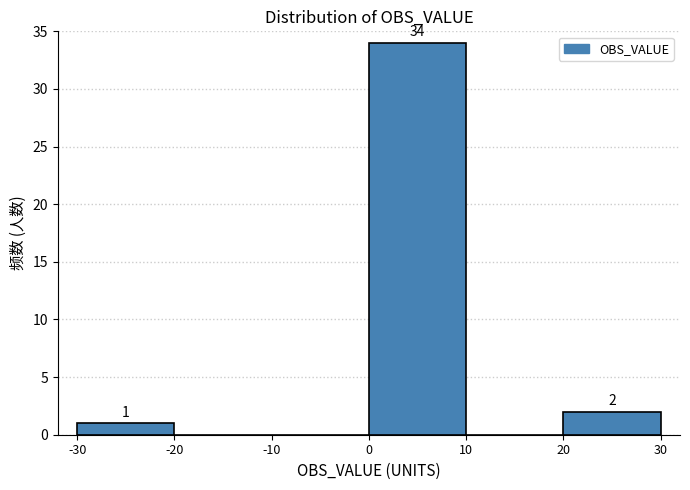

Over which range of the x-axis is the bar tallest?

0 to 10